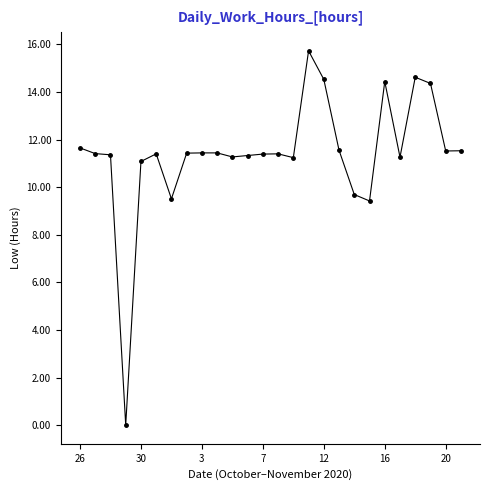

What is the difference between the second highest and minimum values?

14.6